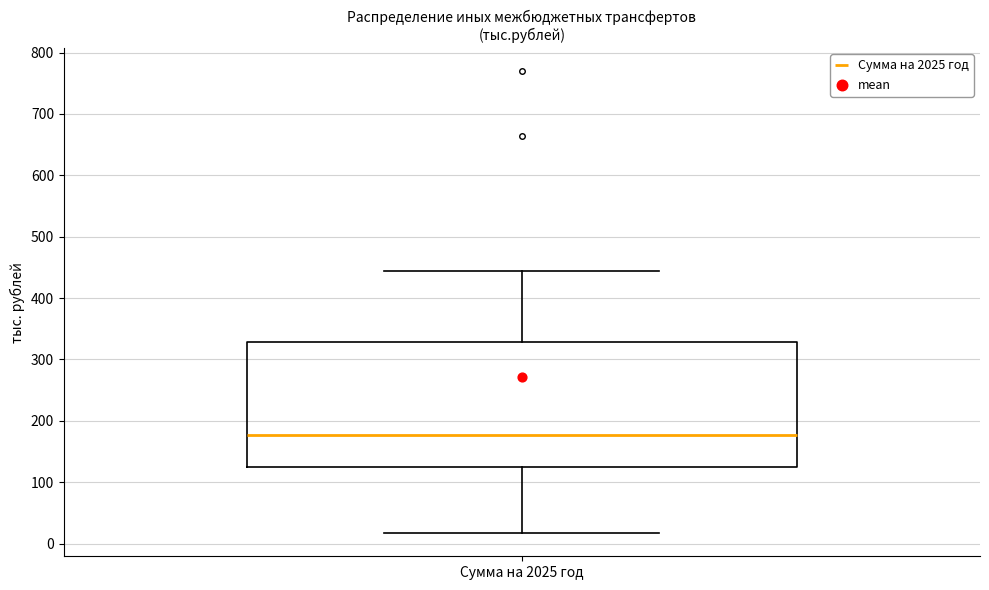

Transcribe this box plot: give where the median line is, the range the box spans, and where the two whiskers end, as read against the y-axis. The values are not printed on the chart, so give them approximately, as read against the axis.

median 180, box 130 to 330, whiskers 20 to 440